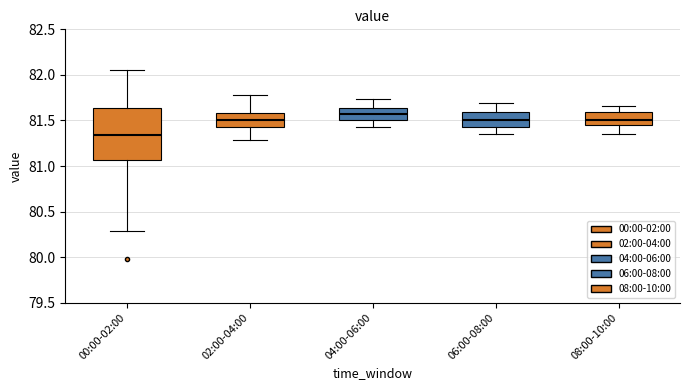

Comparing the boxes themselves (not the whiskers), which one is the tallest?

00:00-02:00